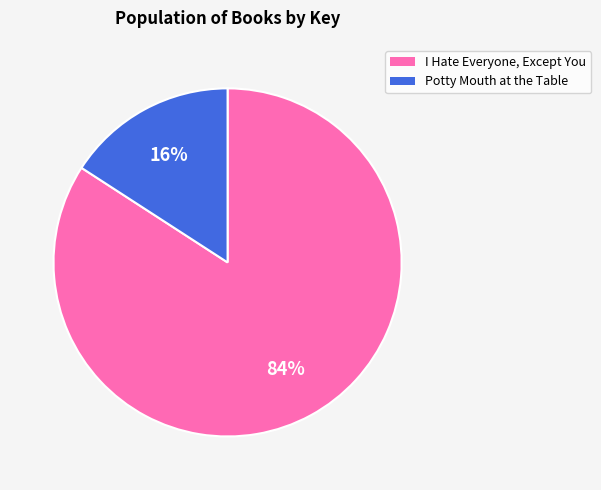

To the nearest percent, what is the combined percentage of Potty Mouth at the Table and I Hate Everyone, Except You?

100%